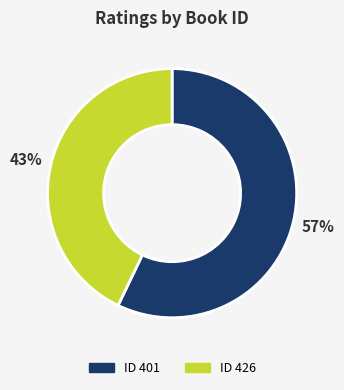

To the nearest percent, what is the average slice percentage?

50%